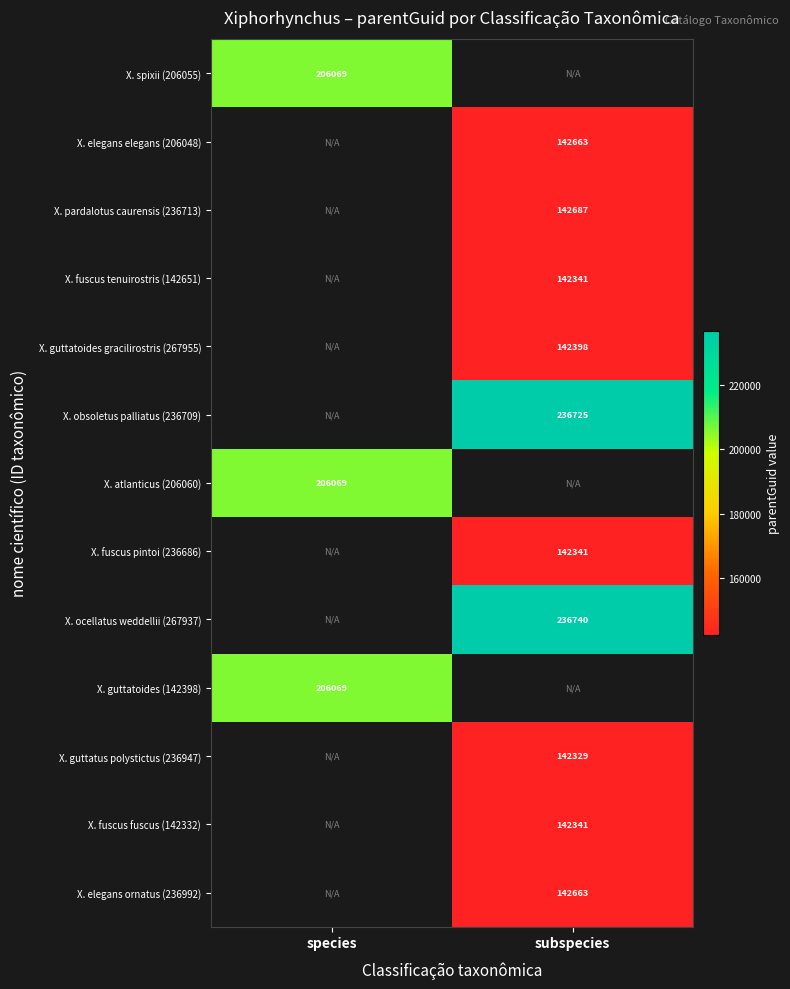

Is it true that X. guttatoides gracilirostris (267955) equals 55969 at subspecies?

False